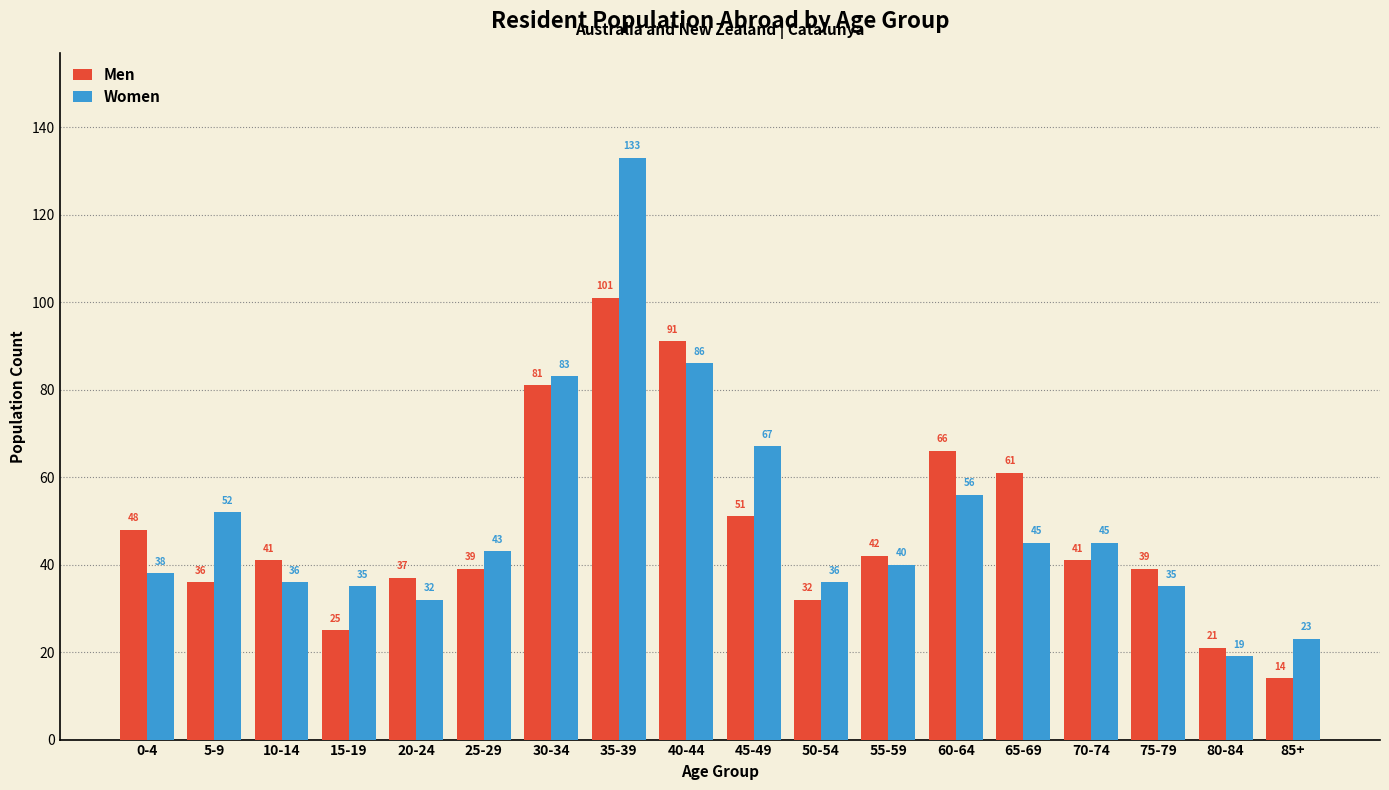

At which label does Women first exceed 43?

5-9